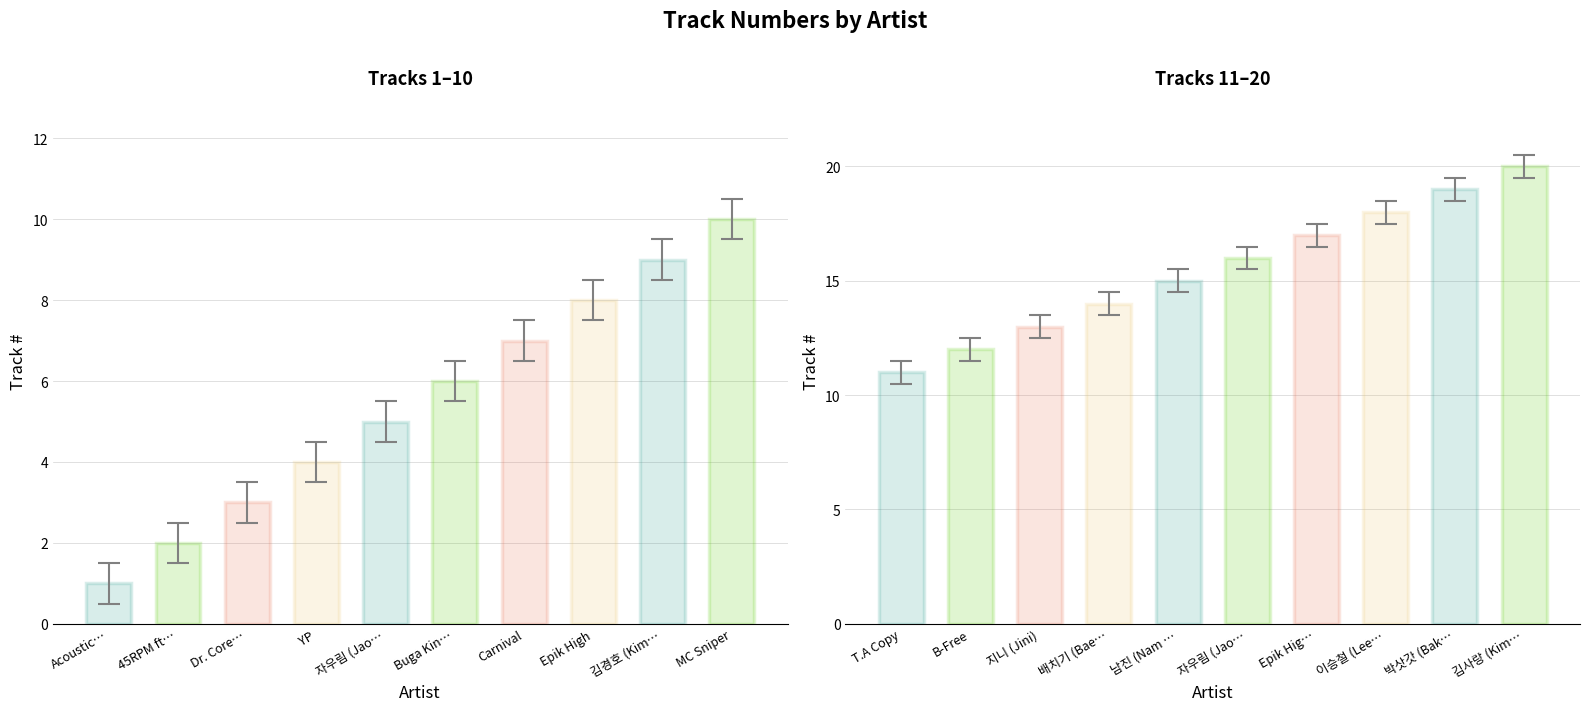

What is the difference between the maximum and second lowest values?

18